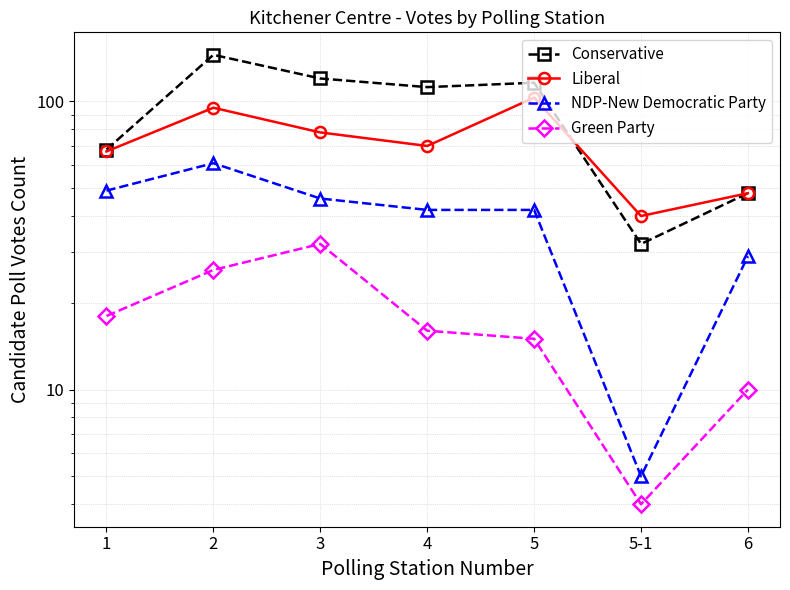

At 1, list the series in order from largest to smallest.

Conservative, Liberal, NDP-New Democratic Party, Green Party